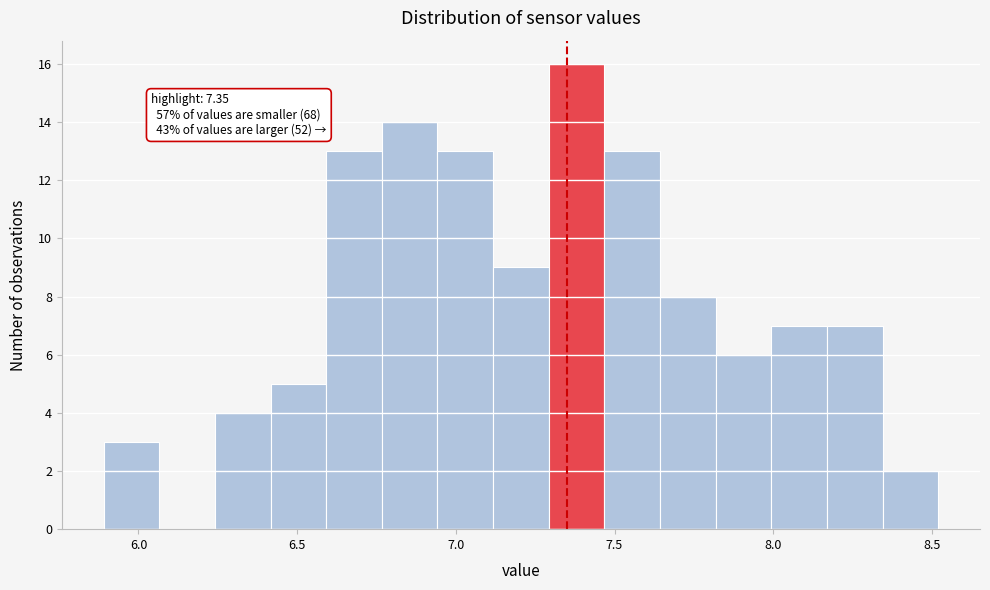

Read against the x-axis, roughly where is the centre of the tallest bar?

7.40